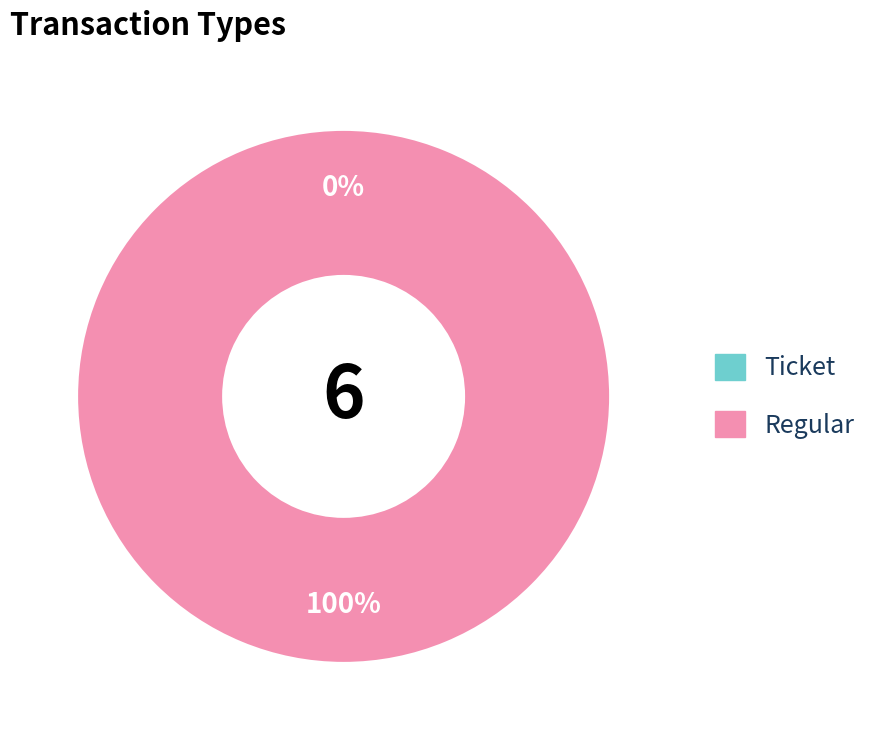

Does Ticket represent more than half of the total?

No